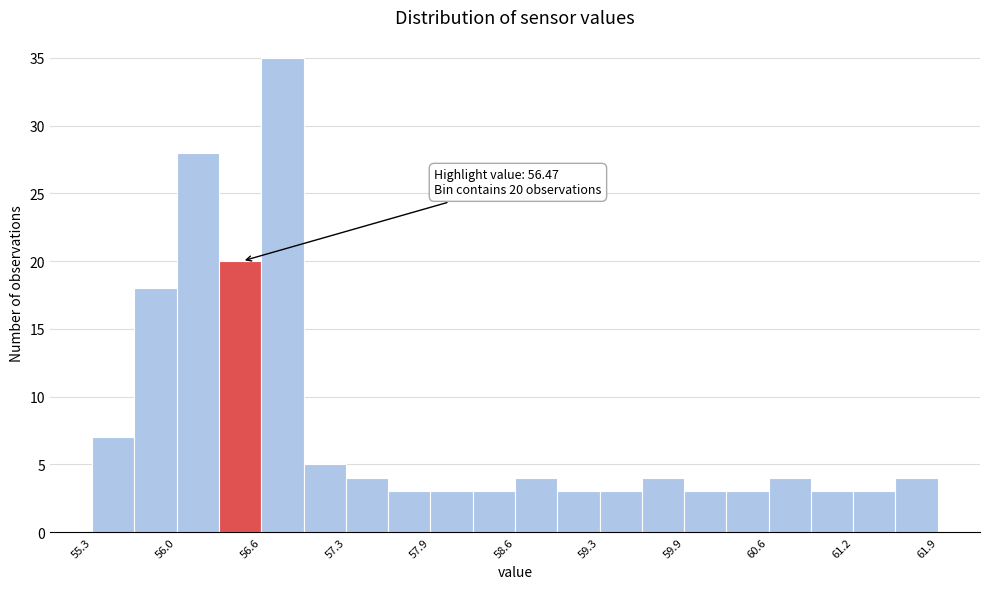

Around what value on the x-axis is the tallest bar? Give the approximate position of its centre, as read against the axis.

56.8